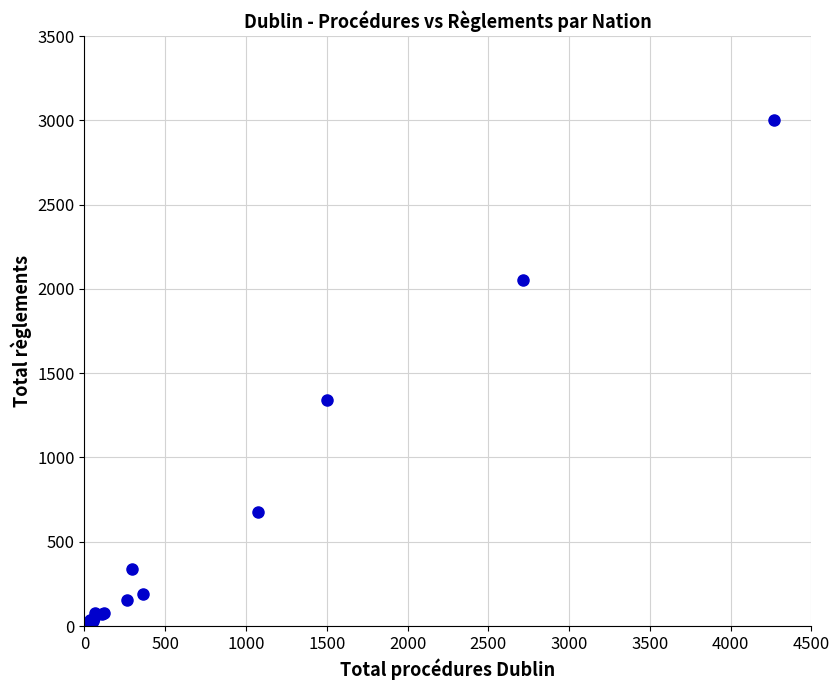

What Y value in the scatter plot is closest to 1500?

1341